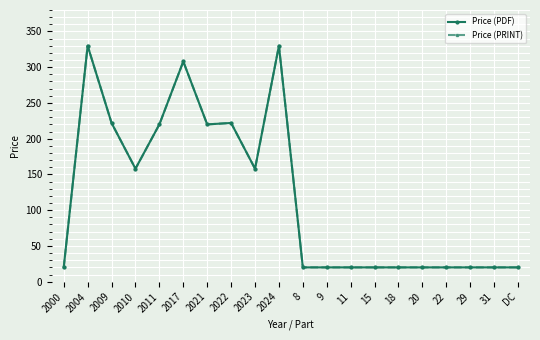

Is this an area chart (filled region under the line)?

No